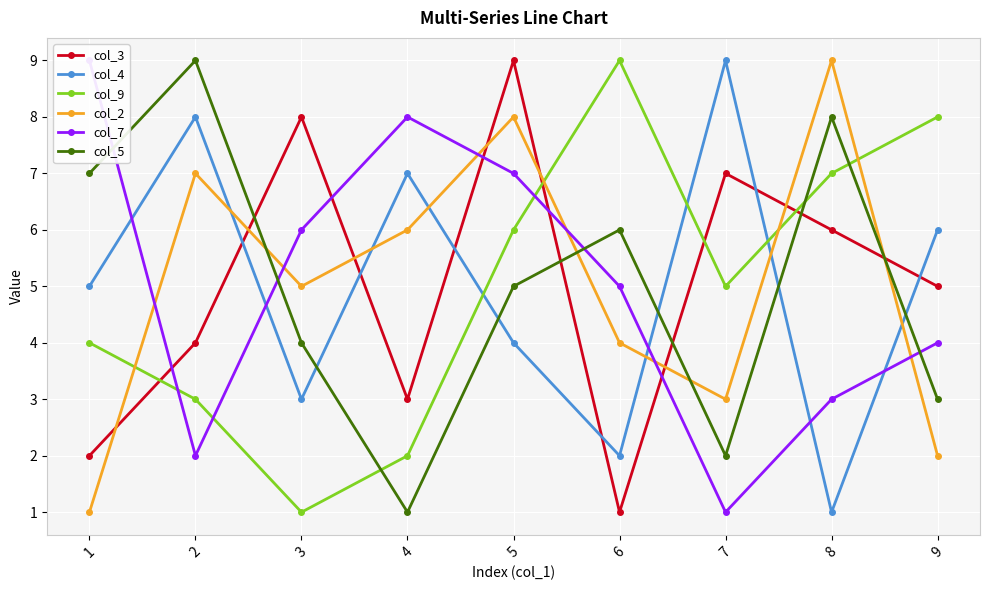

How many interior local peaks does the col_3 series have?

3